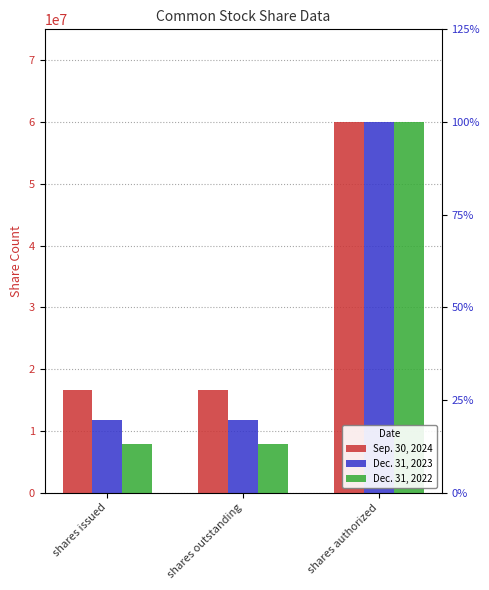

What is the total value across all series at shares authorized?

180000000